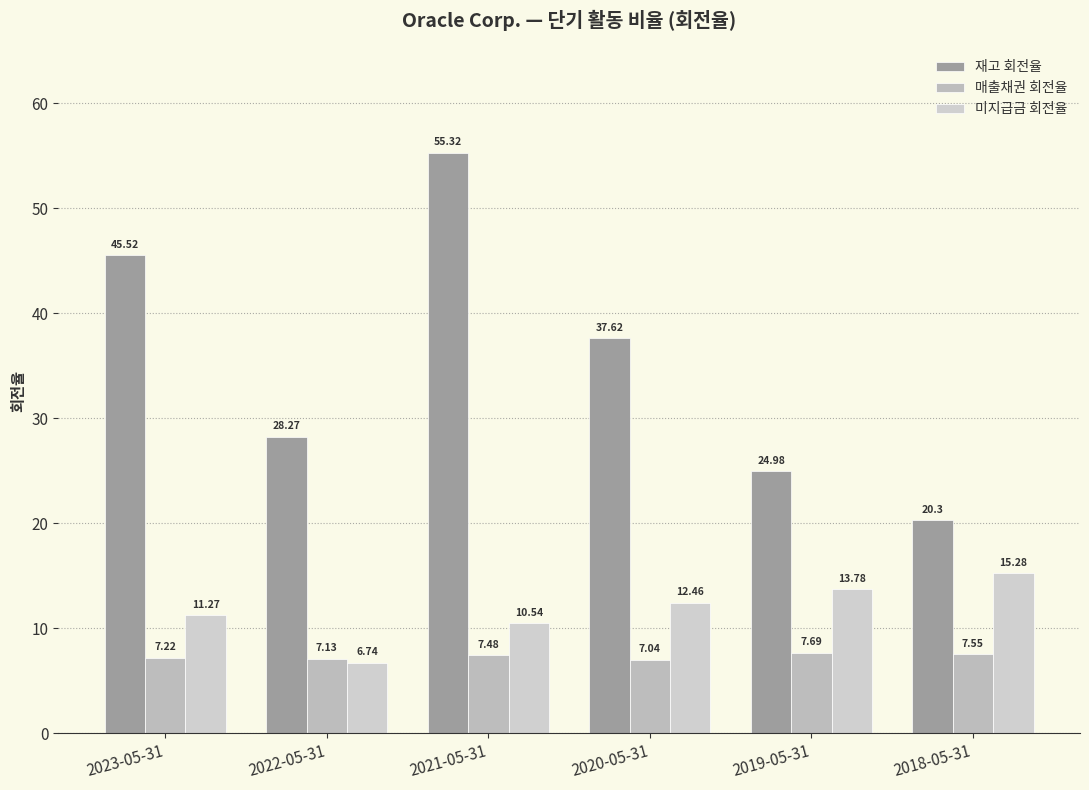

What is the total value across all series at 2019-05-31?

46.5